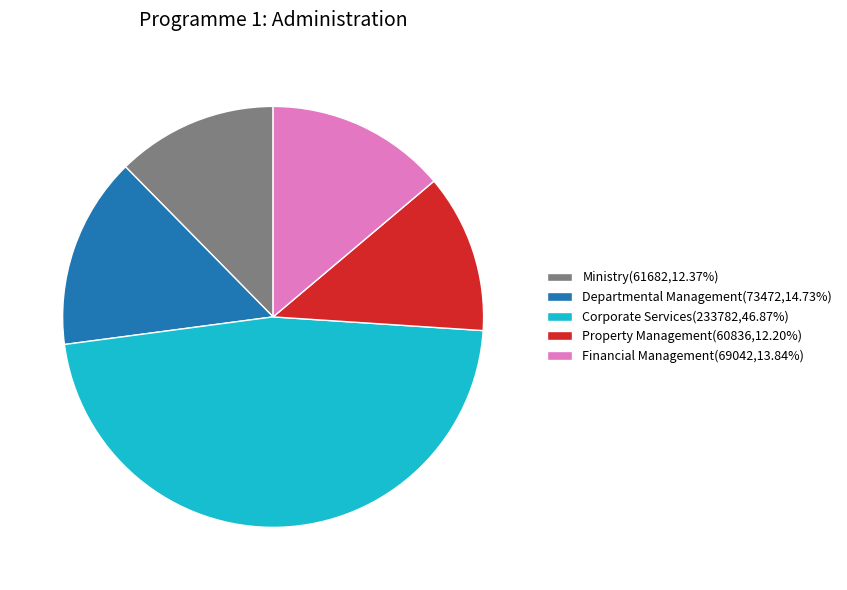

Does Corporate Services(233782,46.87%) account for over 50% of the chart?

No